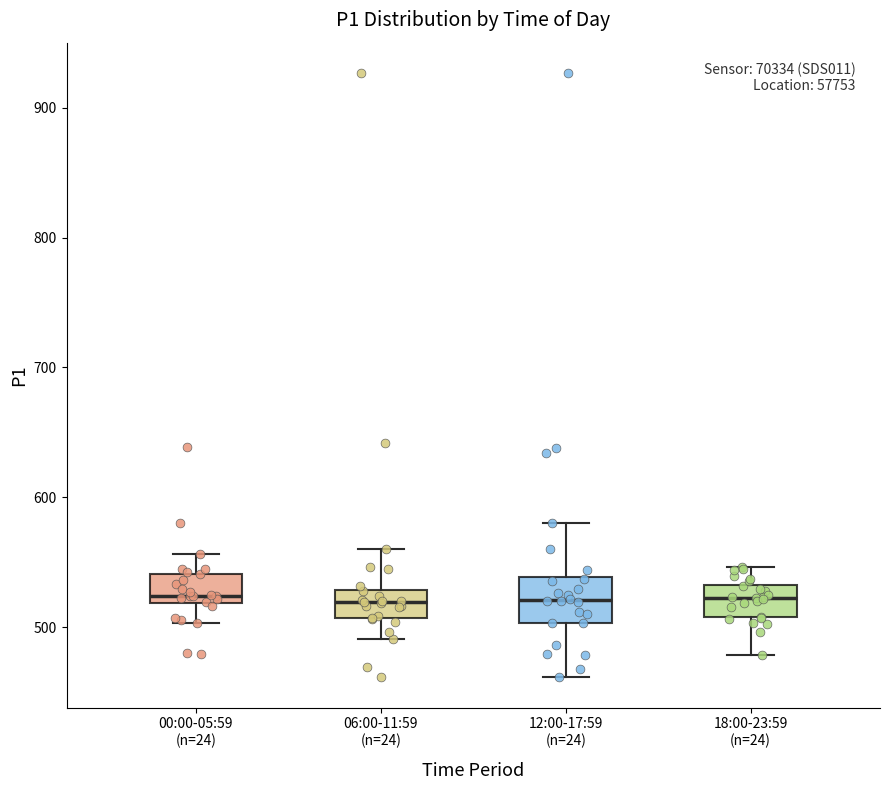

Where does the median line of the box for 06:00-11:59 (n=24) sit on the y-axis? The values are not printed on the chart, so give them approximately, as read against the axis.

520